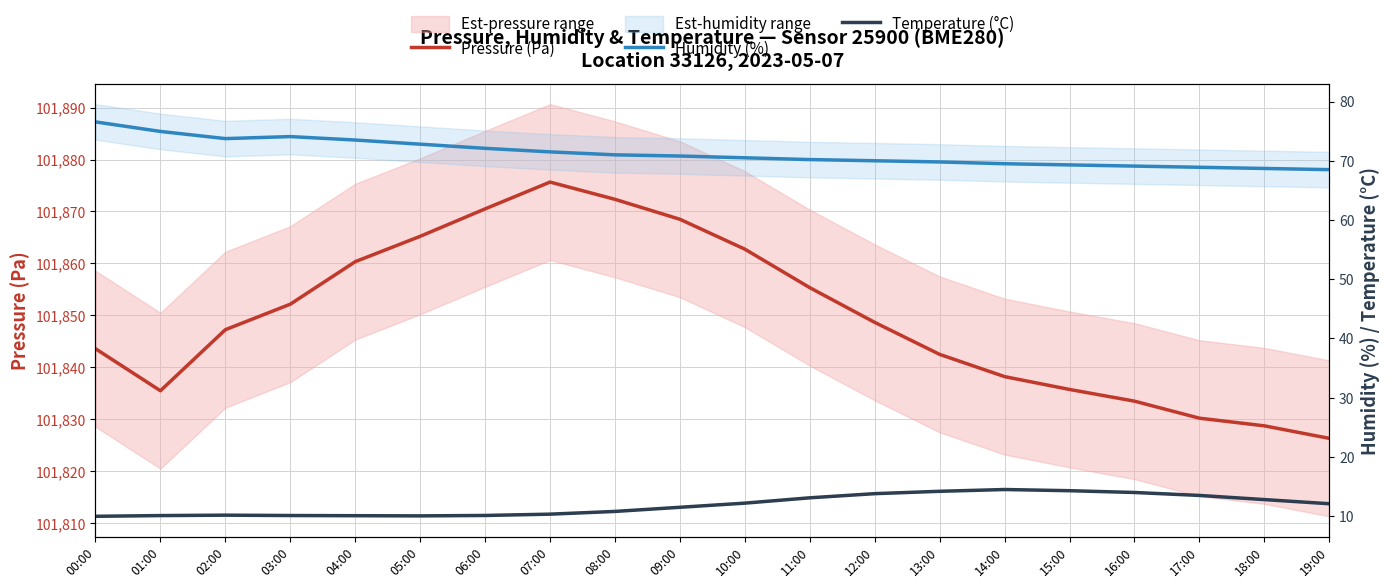

The value of Humidity (%) at 09:00 is 70.8. True or false?

True